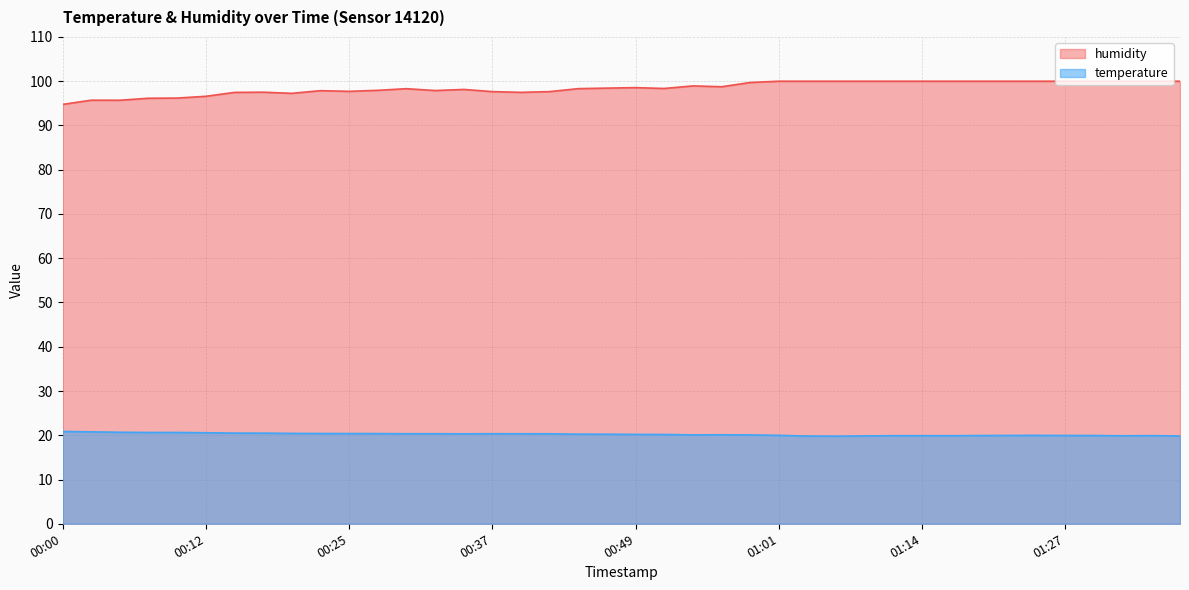

What is the difference between the highest and lowest values at 00:00?

73.9